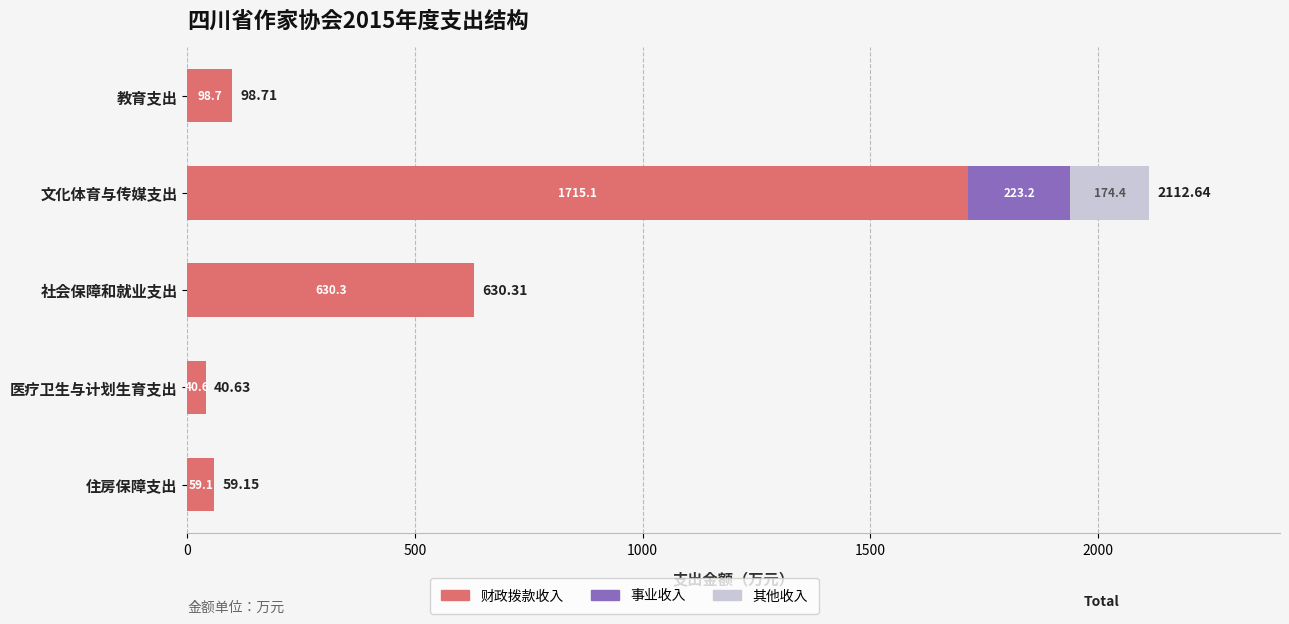

What is the sum of the 财政拨款收入 values at 医疗卫生与计划生育支出 and 社会保障和就业支出?

670.9